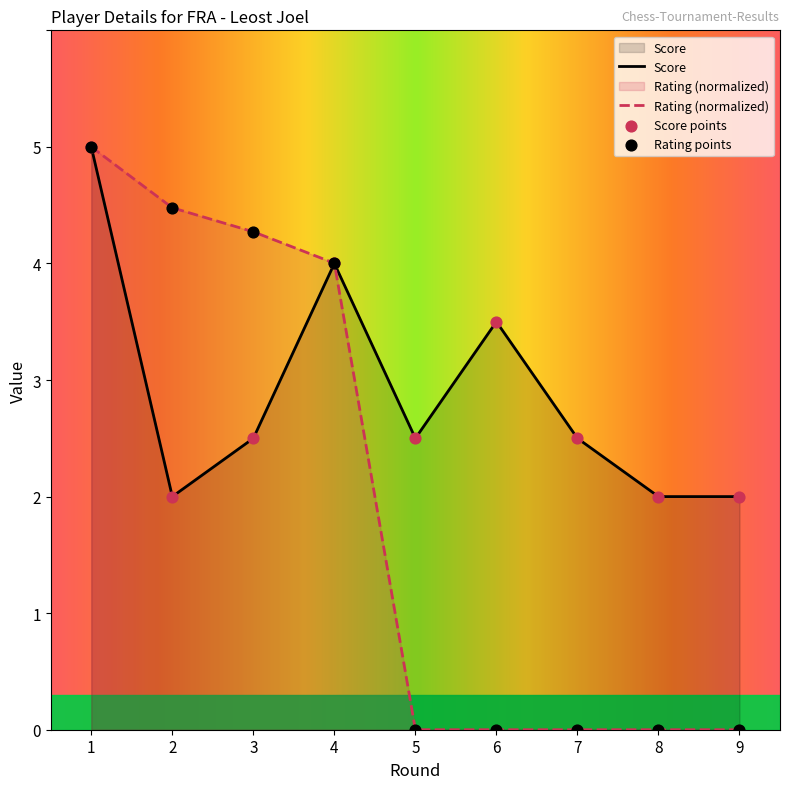

Which series has the largest Y range (max minus min)?

Rating